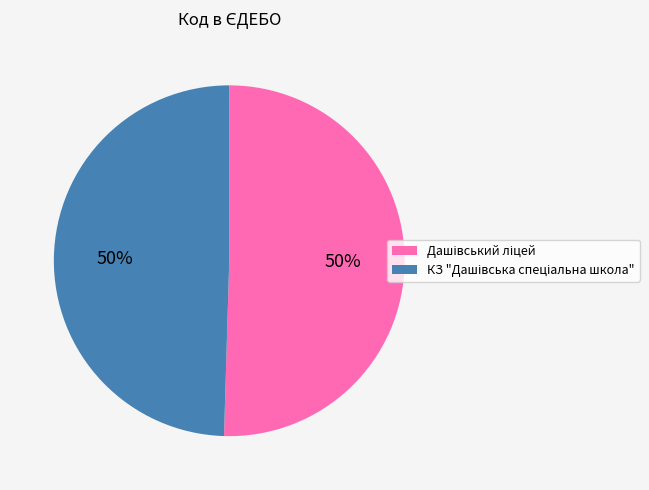

To the nearest percent, what is the average slice percentage?

50%